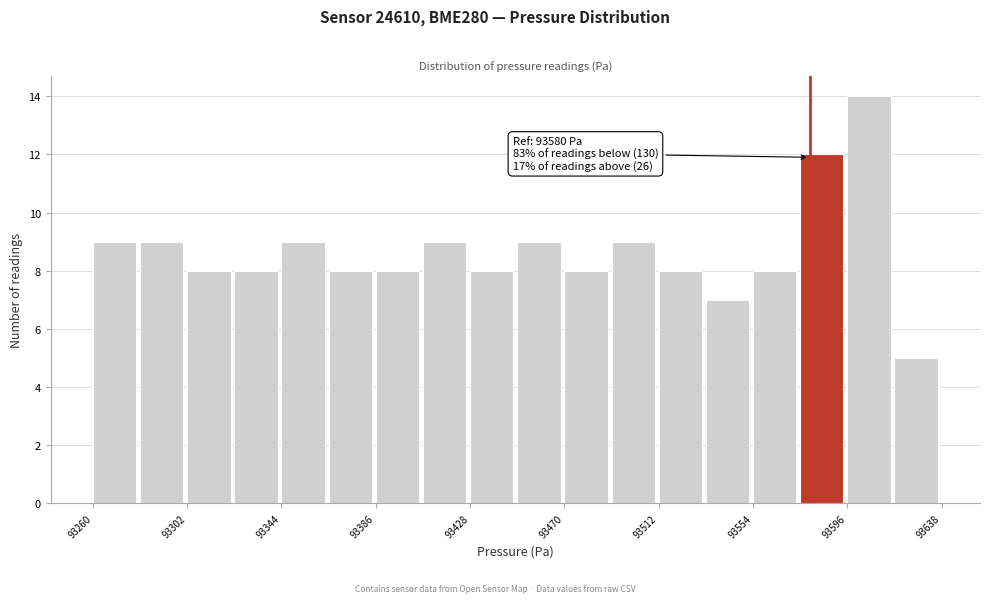

Over which range of the x-axis is the bar tallest?

93595 to 93620